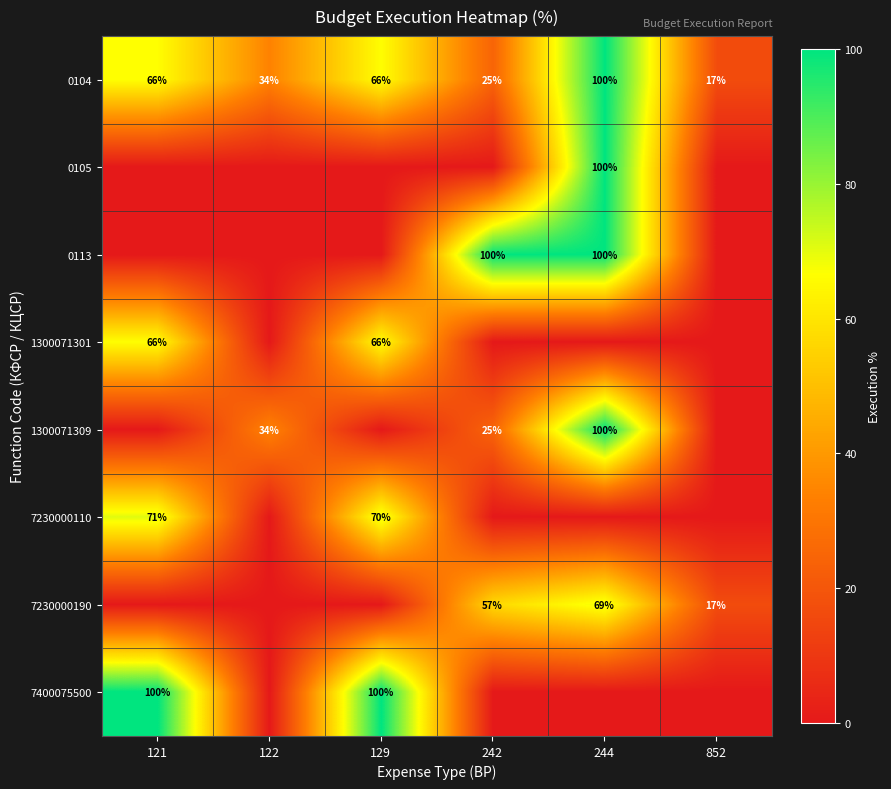

What is the difference between the highest and lowest values at 129?

100.0